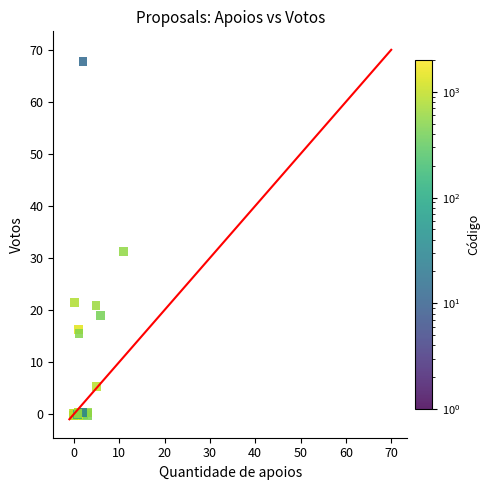

What Y value in the scatter plot is closest to 33?

31.2